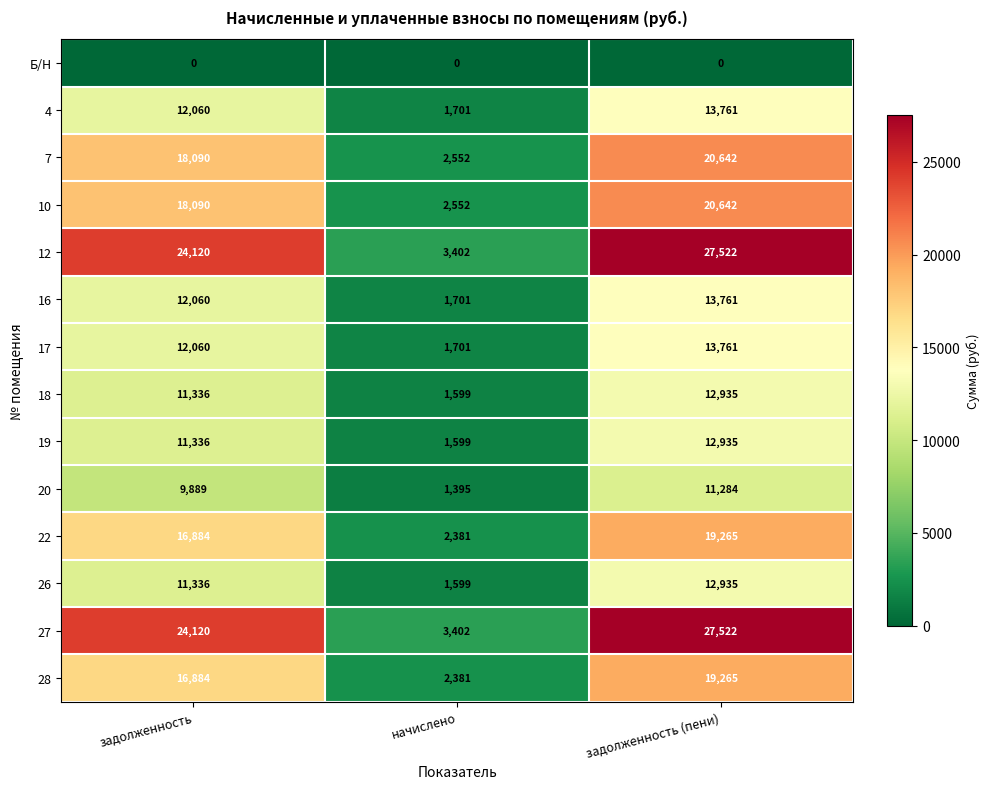

What is the difference between the maximum and minimum values in the 22 series?

16884